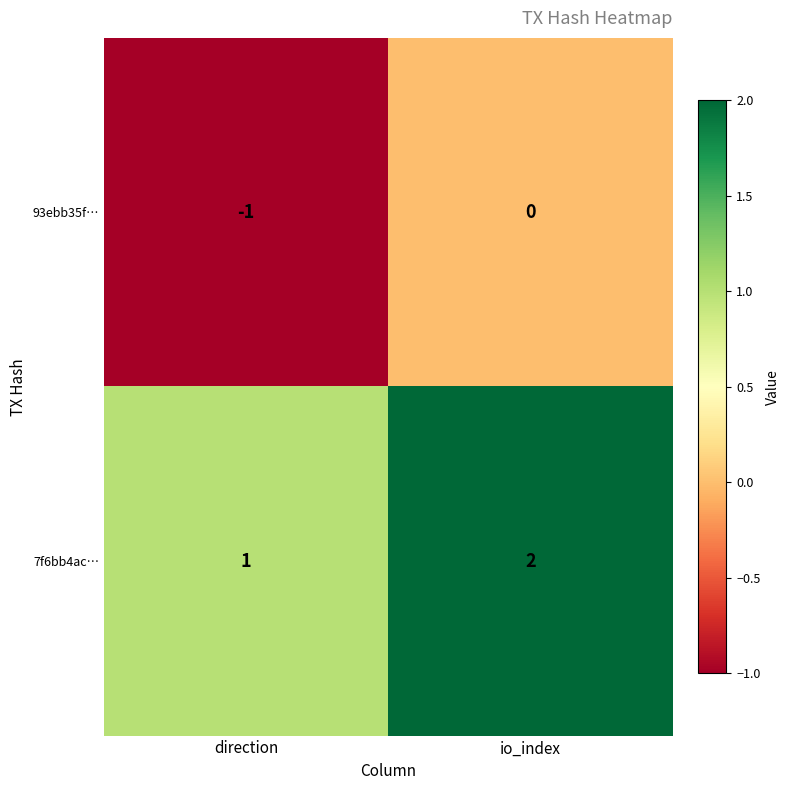

Which series has the largest total across all categories?

7f6bb4ac…